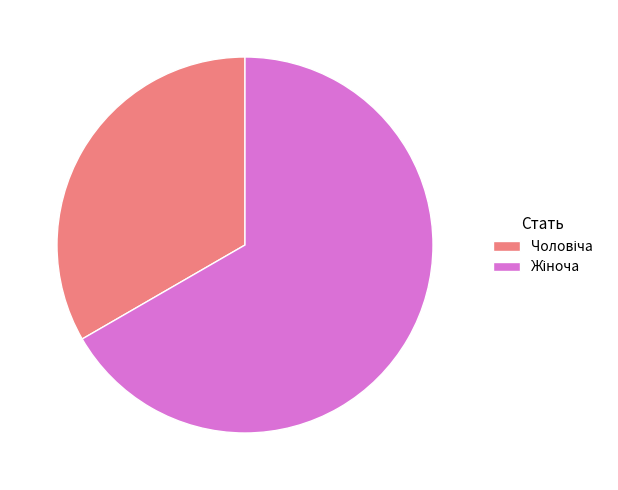

Is there a majority slice in this chart?

Yes